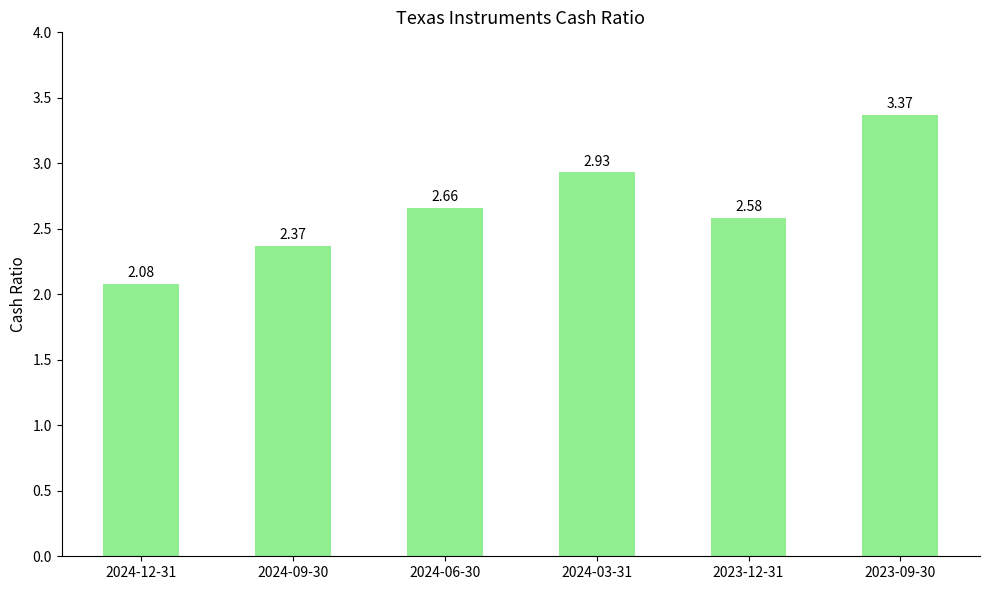

Where is the data nearest to the value 2?

2024-12-31